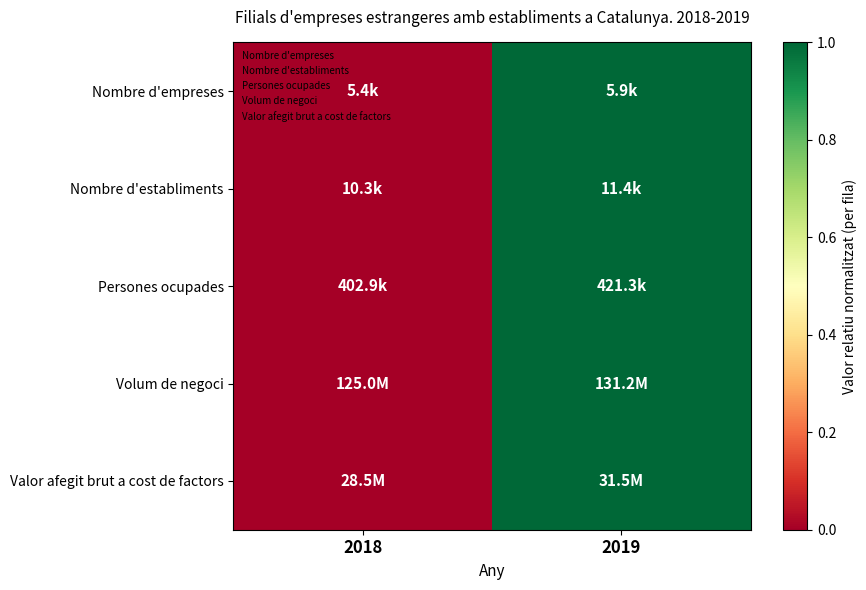

Which has a higher value, 2019 or 2018?

2019